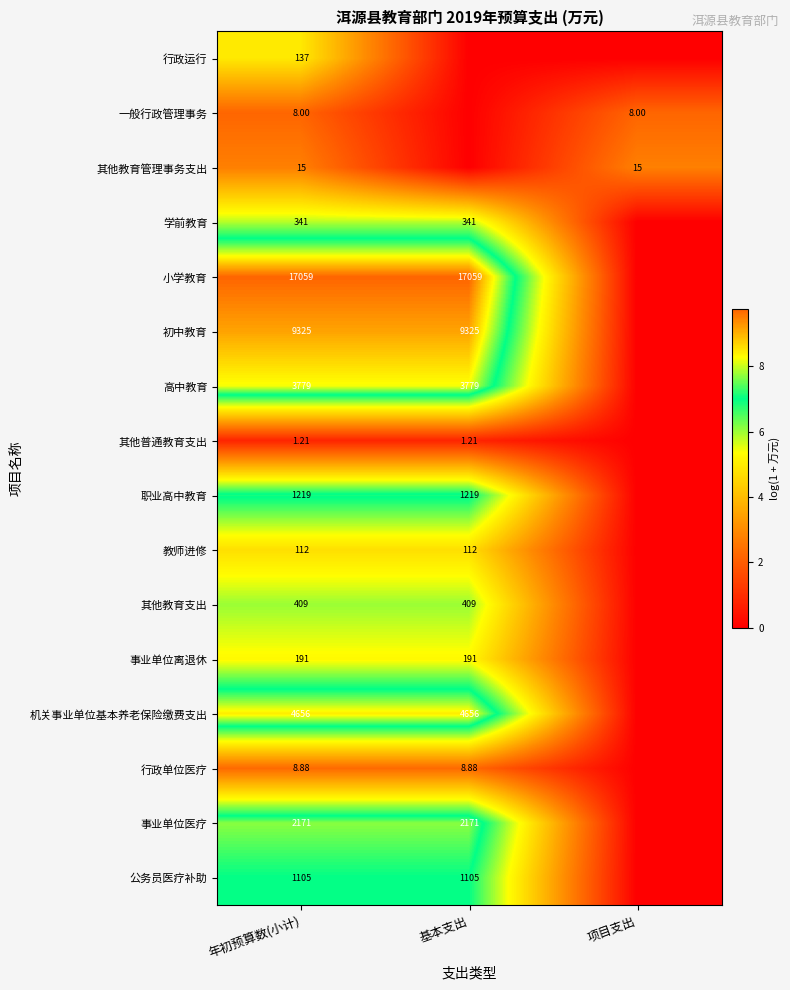

Is the value of 教师进修 at 年初预算数(小计) greater than the value of 事业单位医疗 at 年初预算数(小计)?

No